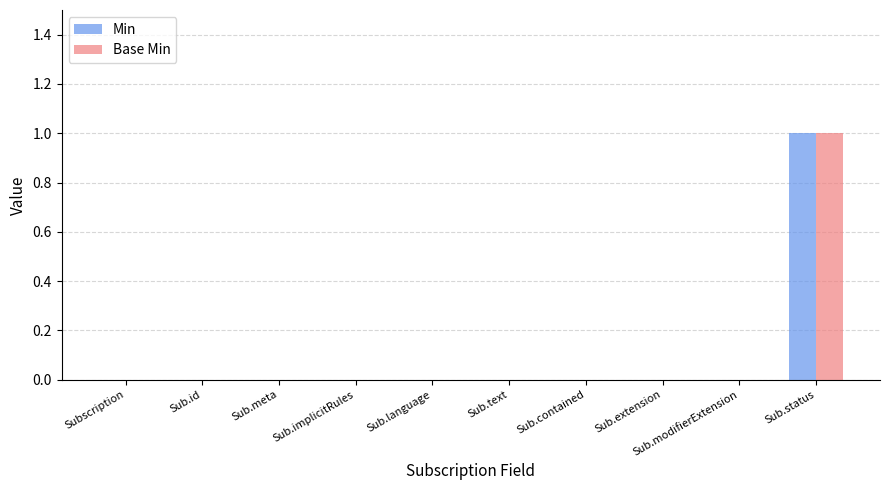

How many Min values are between 0 and 1?

10